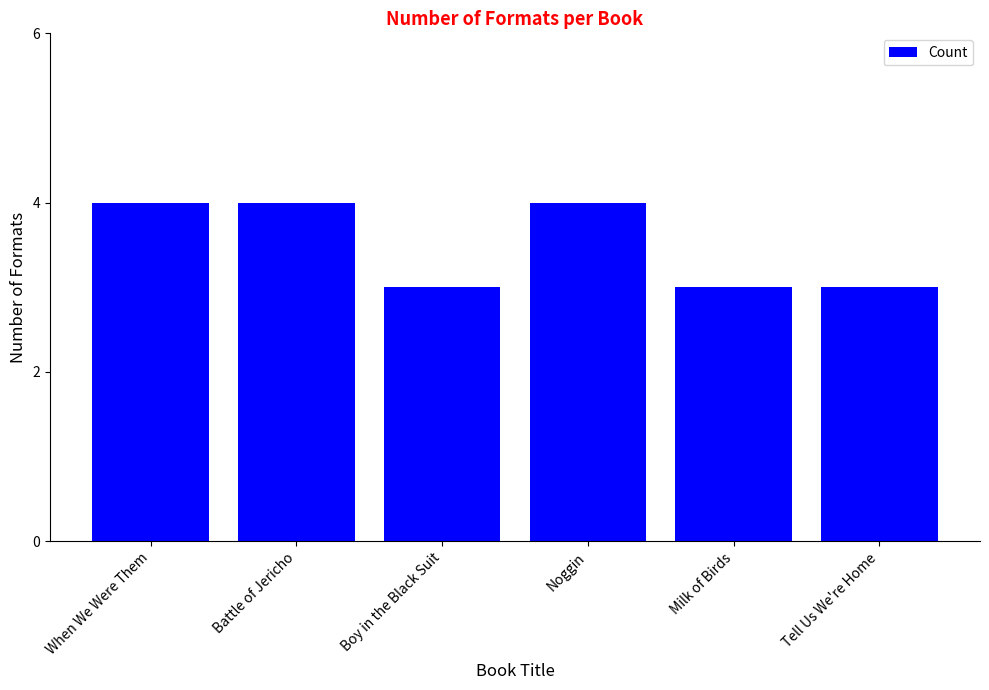

True or false: the data shows 2 at Battle of Jericho.

False